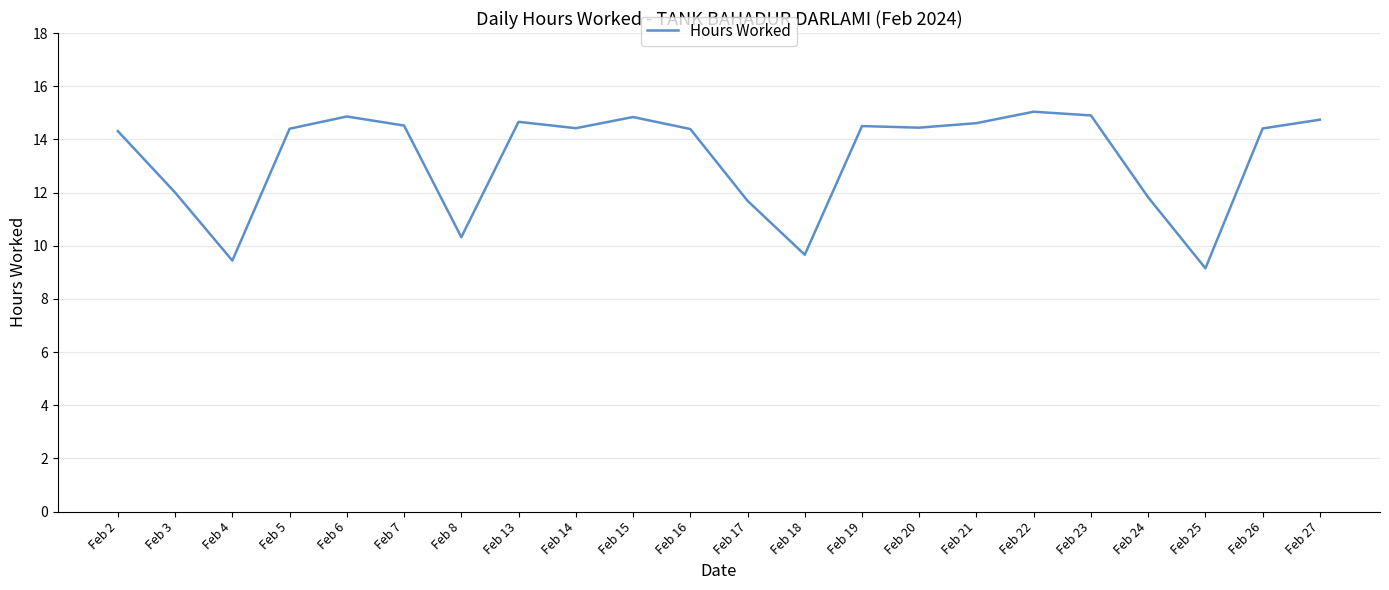

Does the chart display data point markers on the line(s)?

No